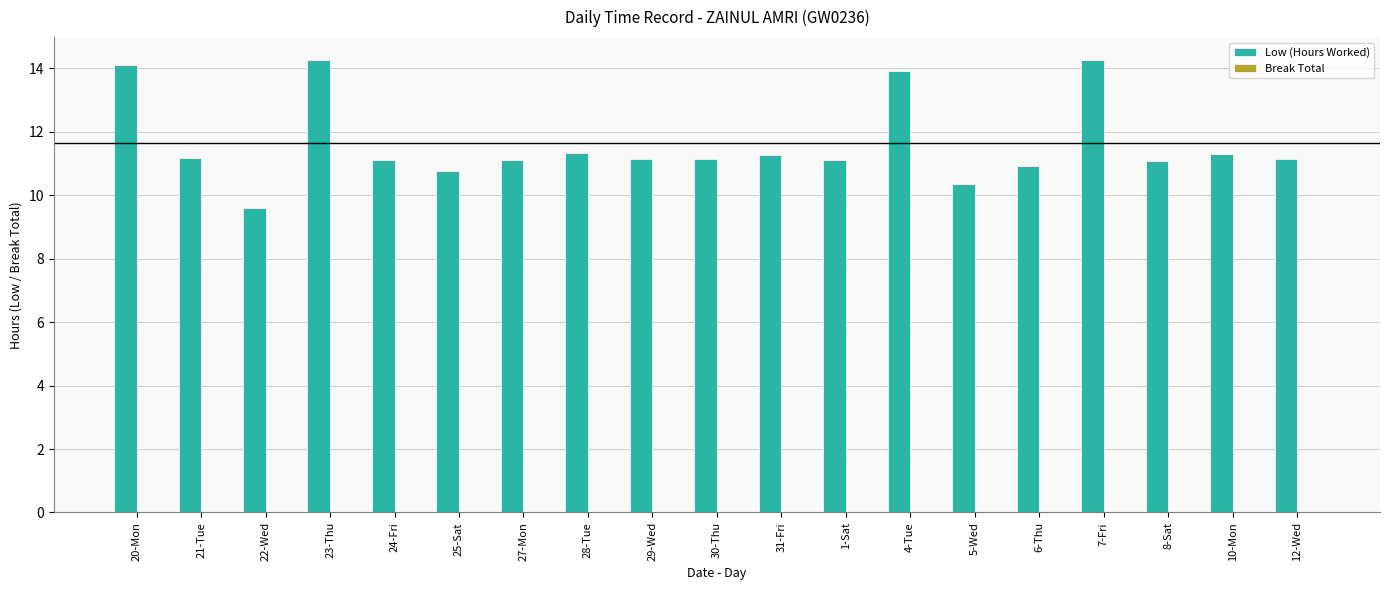

Between 7-Fri and 27-Mon, which is larger?

7-Fri